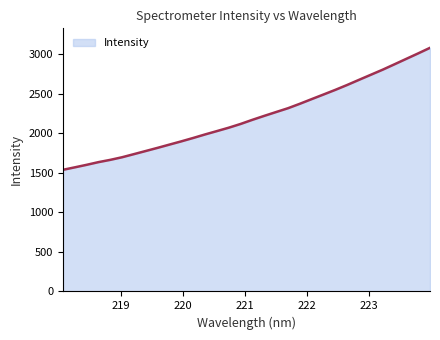

What is the maximum value shown in the chart?

3078.5